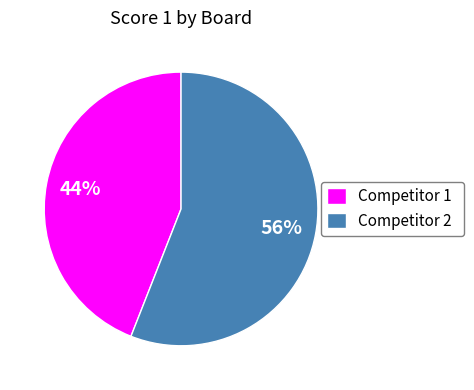

What percentage is the Competitor 2 slice, to the nearest percent?

56%